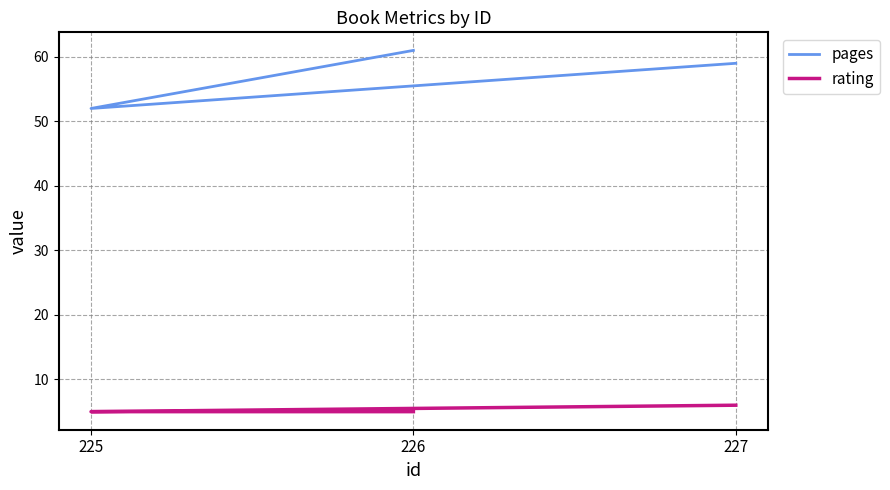

Reading left to right, list all the values displayed in this chart.

pages: 226=61	225=52	227=59
rating: 226=5	225=5	227=6